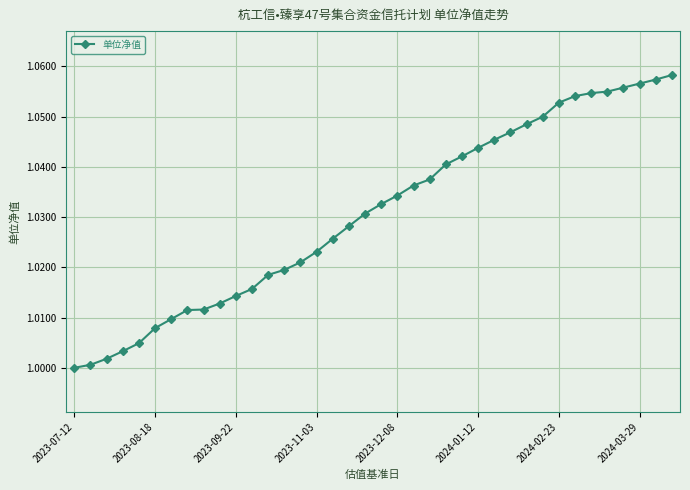

What is the difference between the maximum and minimum values?

0.1